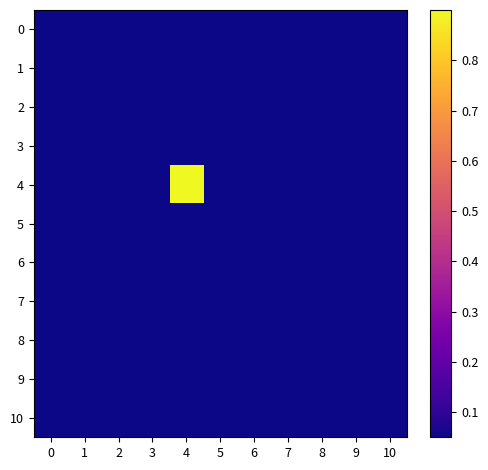

Which series has the largest range (max minus min)?

4